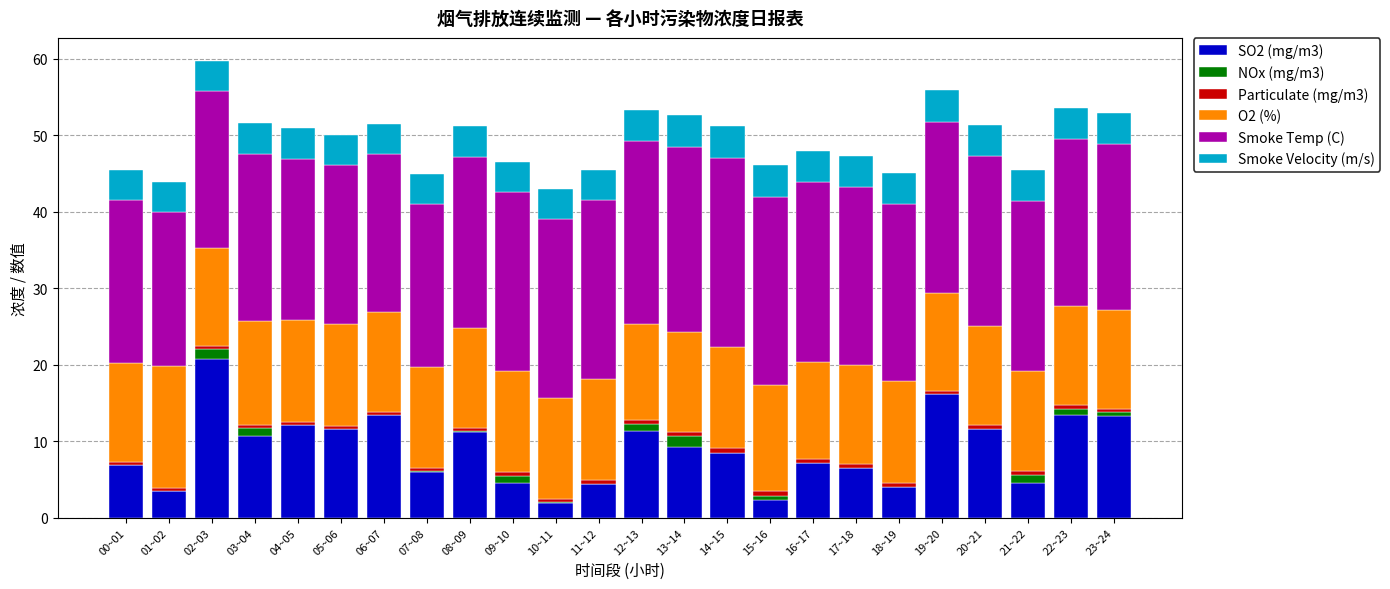

Does the chart contain stacked bars?

Yes